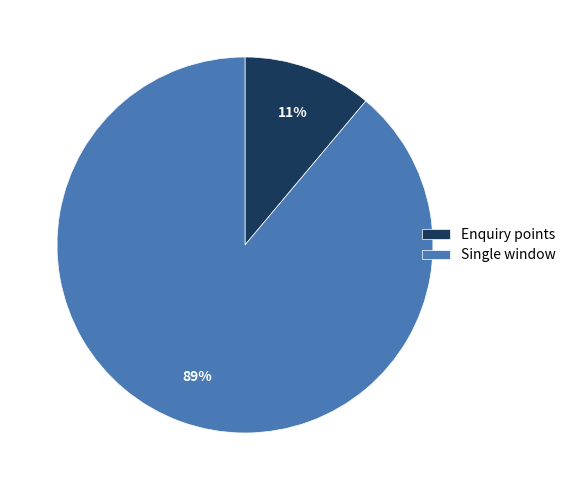

To the nearest percent, what percentage of the pie is Enquiry points?

11%